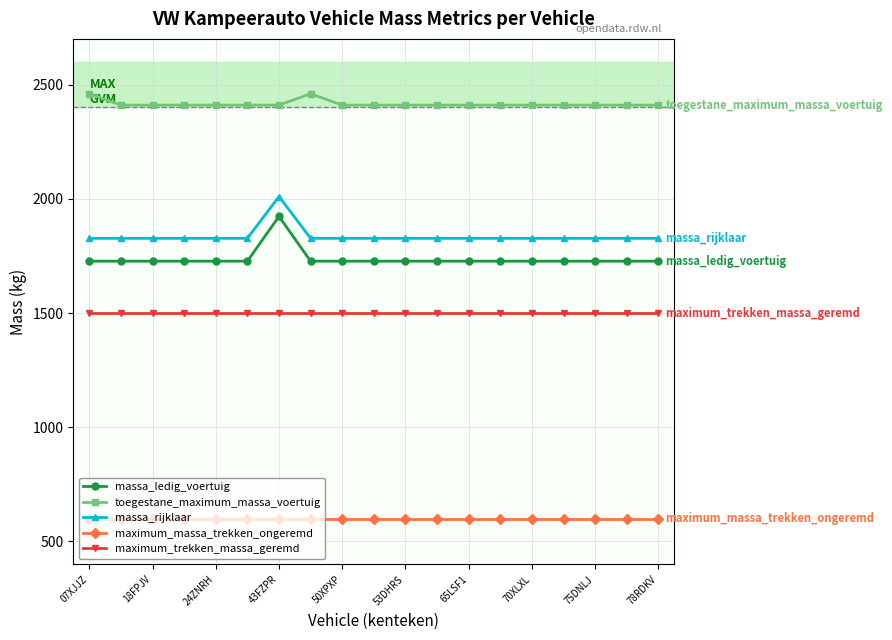

What is the sum of all massa_rijklaar values?

34896